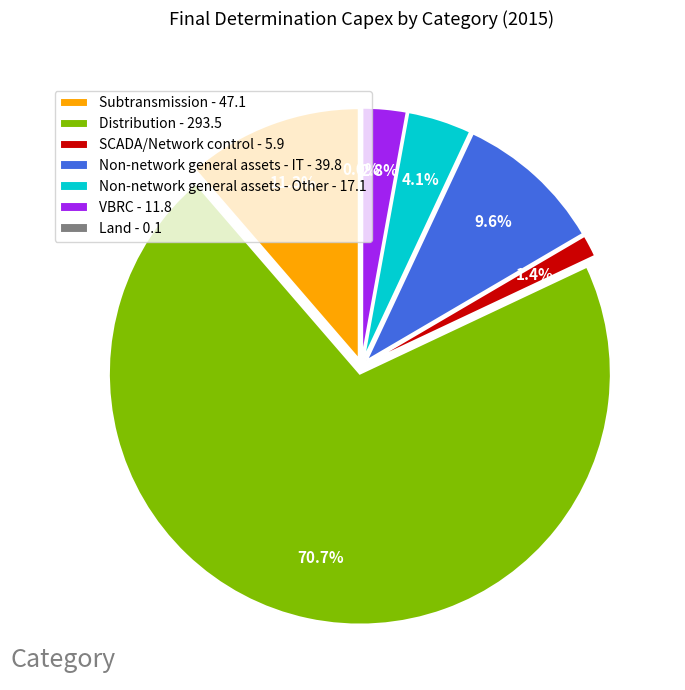

What is the change in value from Distribution to Land?

-293.4